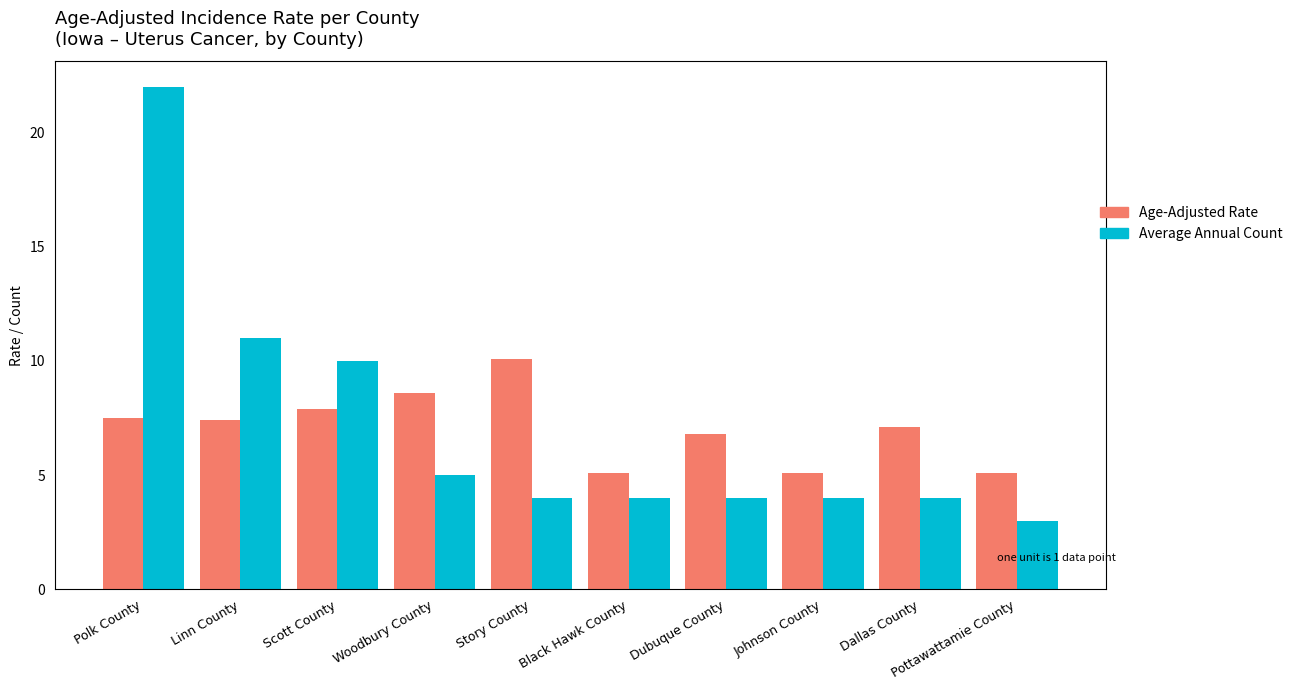

What value does the Age-Adjusted Rate series have at Dallas County?

7.1